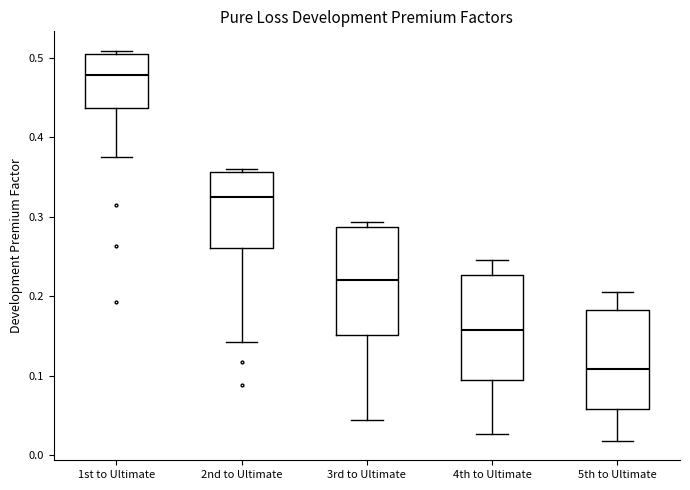

Reading left to right, read every box against the y-axis: the position of its median line, the range the box covers, and the ends of its whiskers. The values are not printed on the chart, so give them approximately, as read against the axis.

1st to Ultimate: median 0.48, box 0.44 to 0.50, whiskers 0.37 to 0.51
2nd to Ultimate: median 0.32, box 0.26 to 0.36, whiskers 0.14 to 0.36 (just above the box's upper edge)
3rd to Ultimate: median 0.22, box 0.15 to 0.29, whiskers 0.04 to 0.29 (just above the box's upper edge)
4th to Ultimate: median 0.16, box 0.09 to 0.23, whiskers 0.03 to 0.25
5th to Ultimate: median 0.11, box 0.06 to 0.18, whiskers 0.02 to 0.20